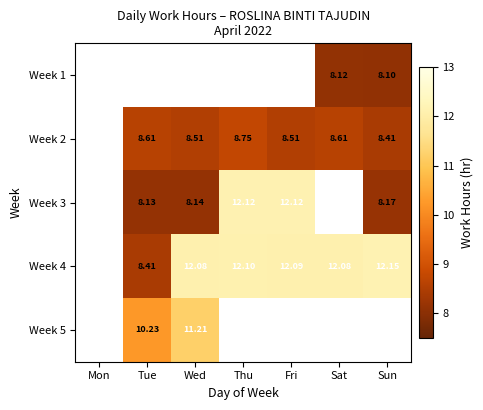

How many series are shown in this chart?

5